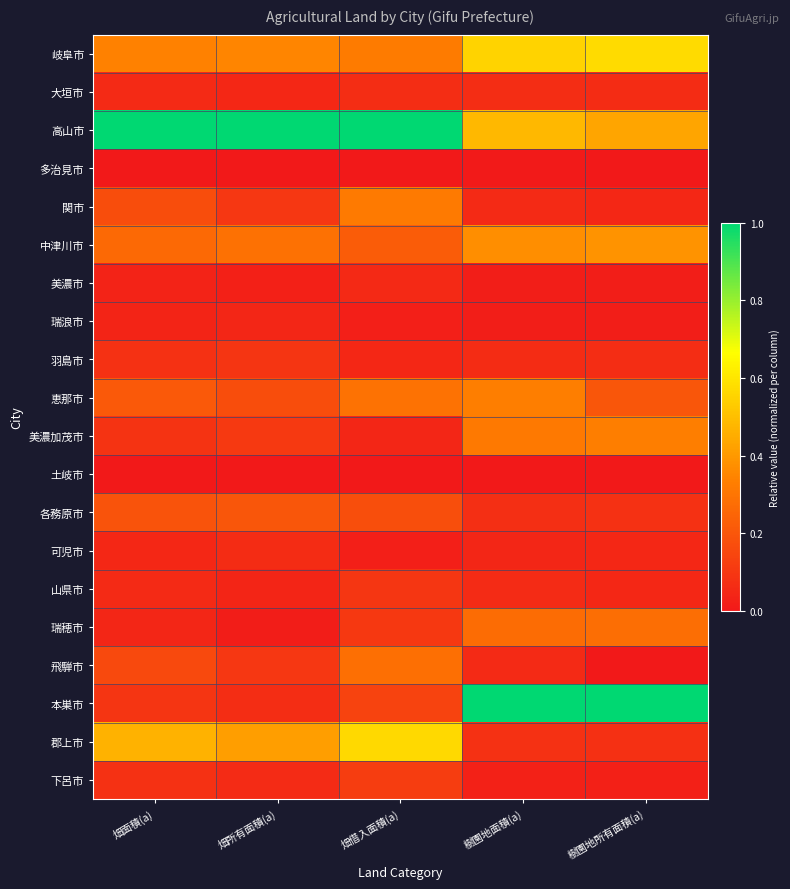

At which category is the sum across all series the highest?

樹園地面積(a)